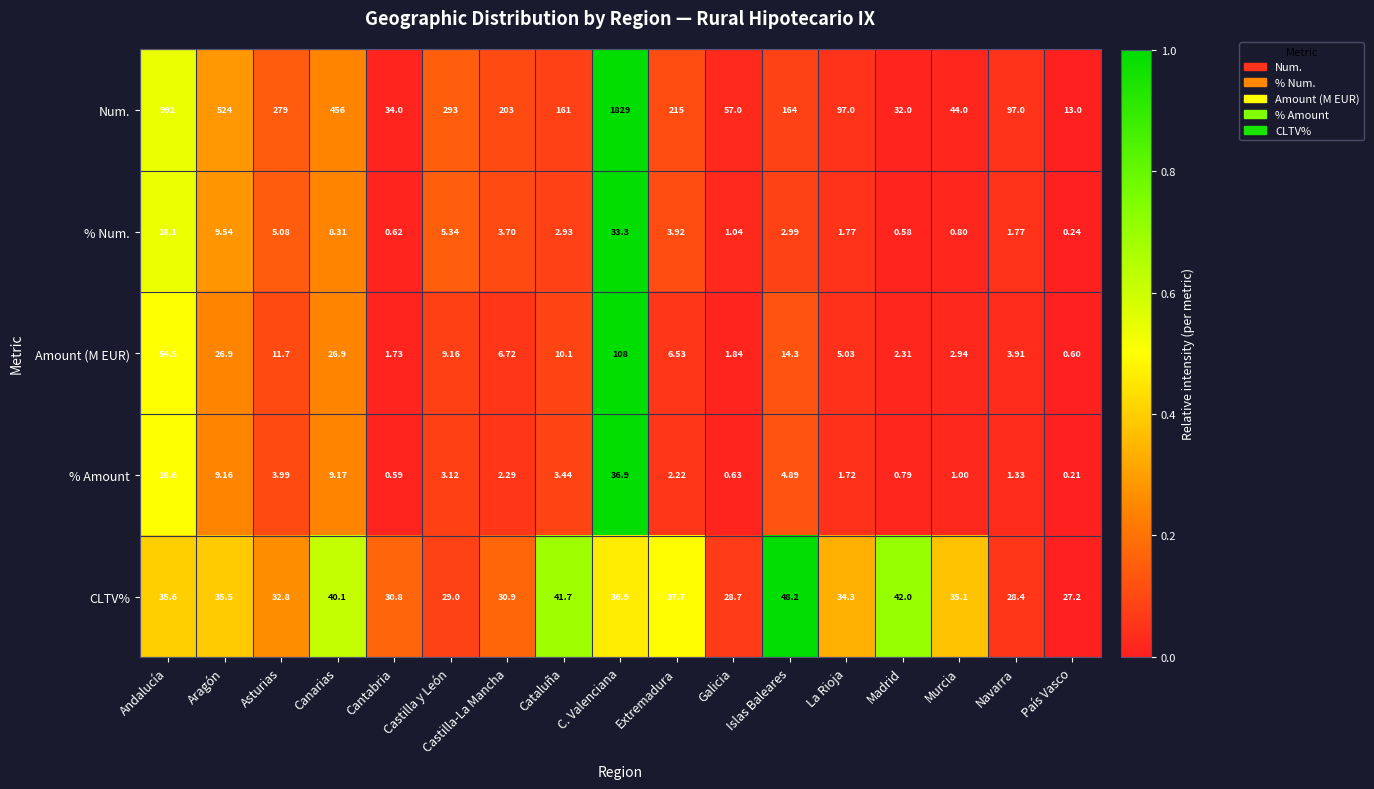

Which category has the highest value in the % Num. series?

C. Valenciana